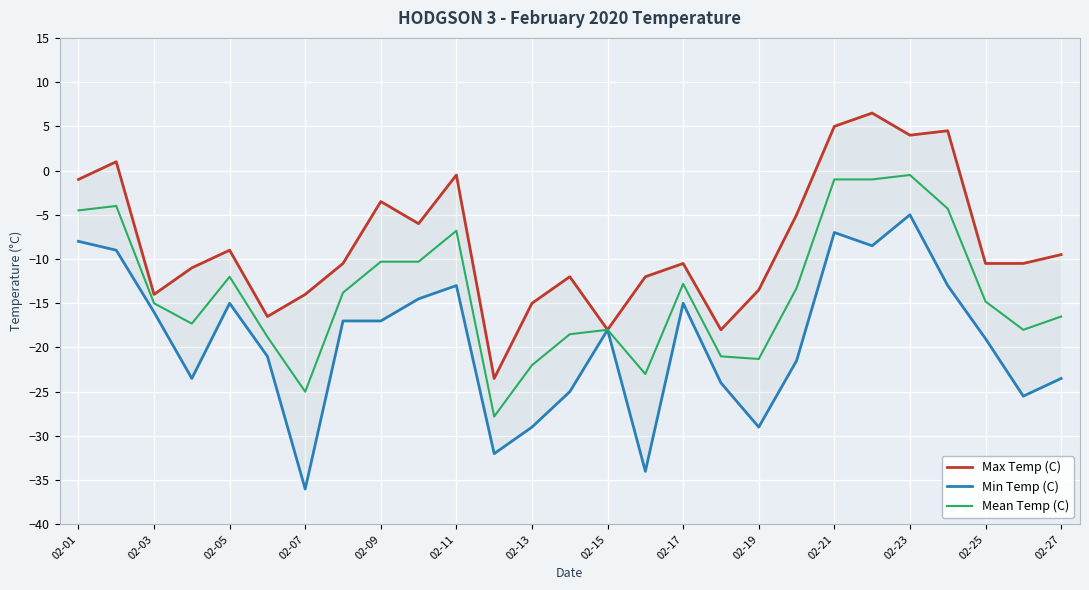

The Mean Temp (C) series shows -4.9 at 02-03. True or false?

False